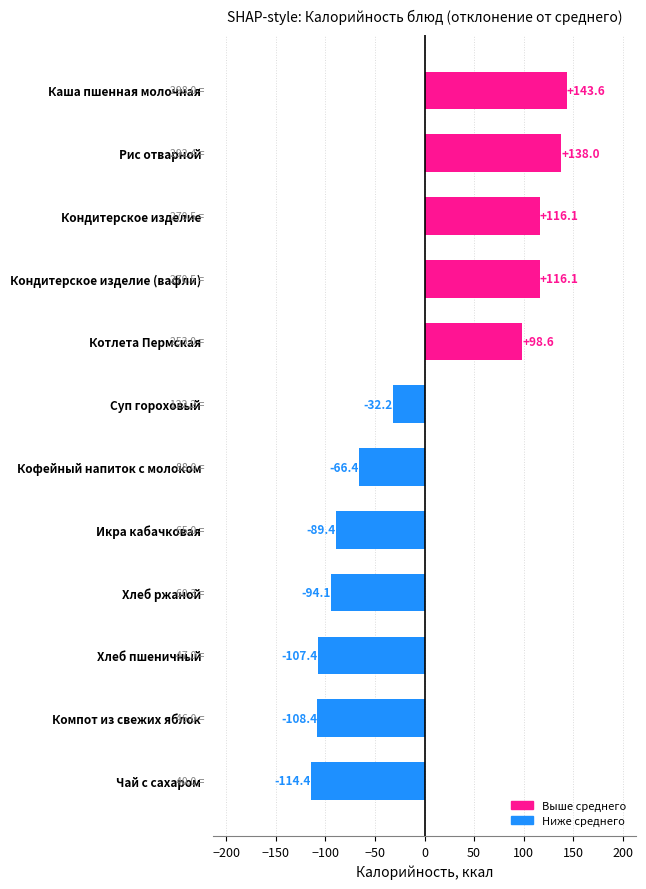

Between Компот из свежих яблок and Чай с сахаром, which is larger?

Компот из свежих яблок